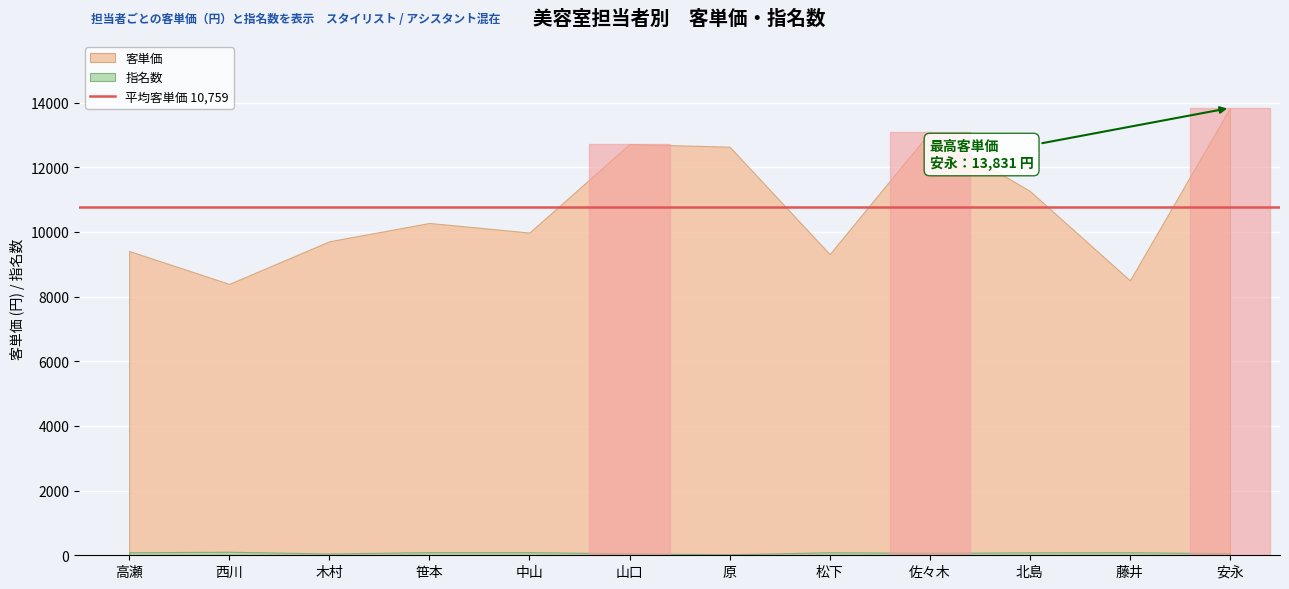

Which series has the largest total across all categories?

客単価